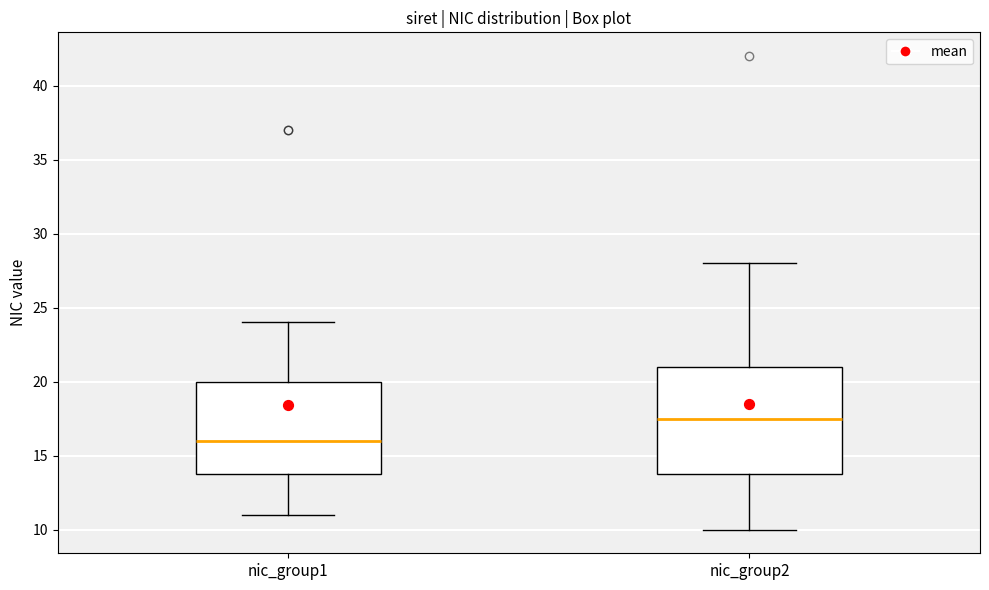

Comparing the boxes themselves (not the whiskers), which one is the tallest?

nic_group2